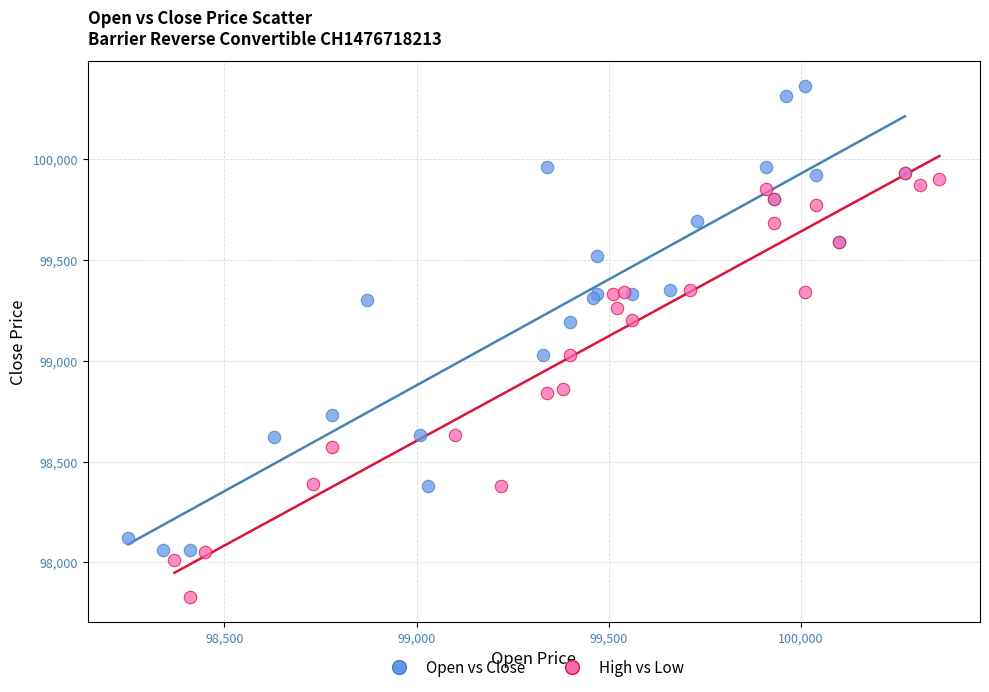

What are all the series names shown in the legend?

Open vs Close, High vs Low